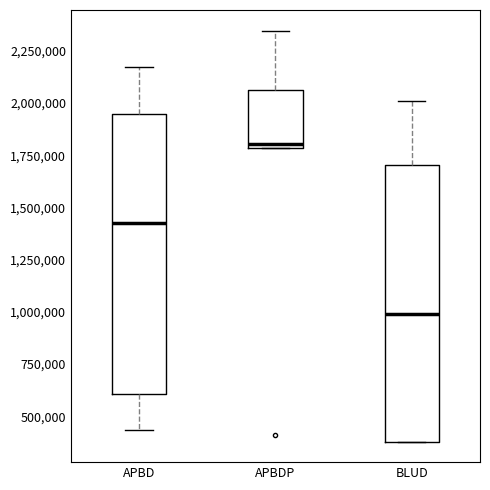

Reading left to right, transcribe this box plot: for each box, give where its median line is, the range the box spans, and where its two whiskers end, as read against the y-axis. The values are not printed on the chart, so give them approximately, as read against the axis.

APBD: median 1450000, box 600000 to 1950000, whiskers 450000 to 2150000
APBDP: median 1800000 (just above the box's lower edge), box 1800000 to 2050000, whiskers 1800000 to 2350000
BLUD: median 1000000, box 400000 to 1700000, whiskers 400000 to 2000000